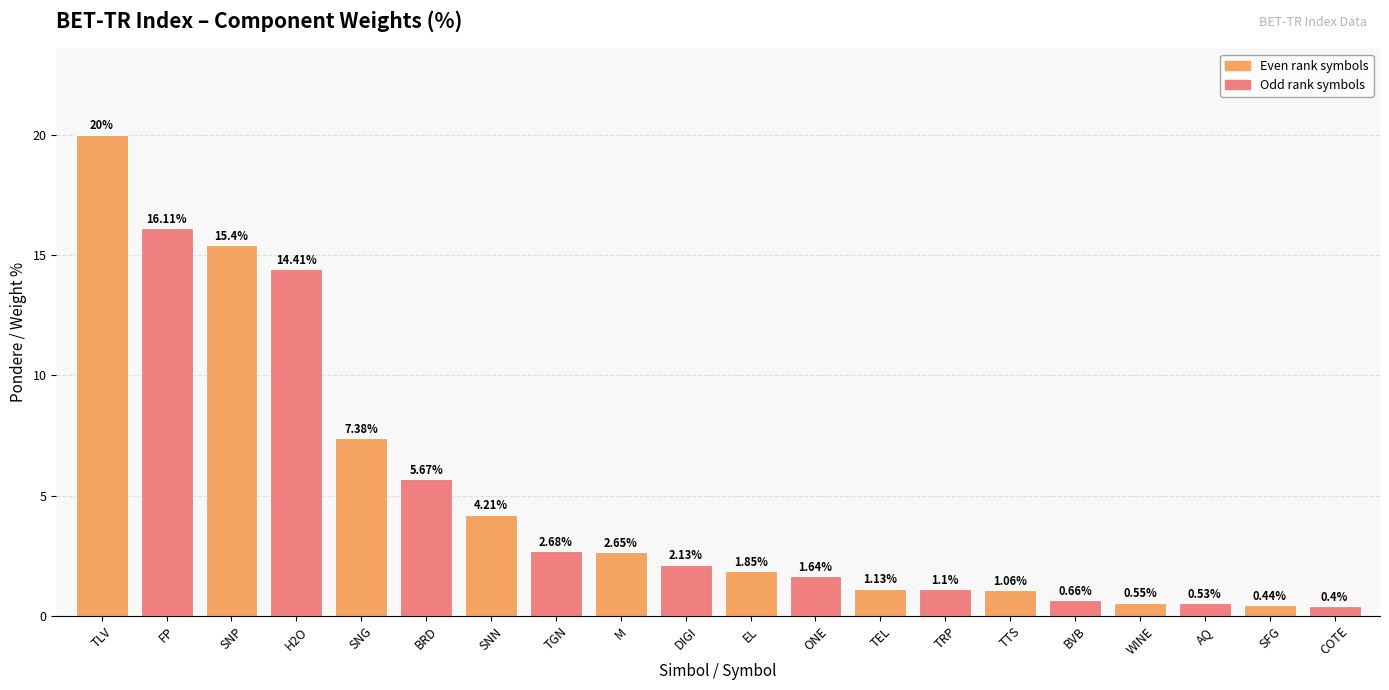

What is the label of the 9th bar from the left?

M